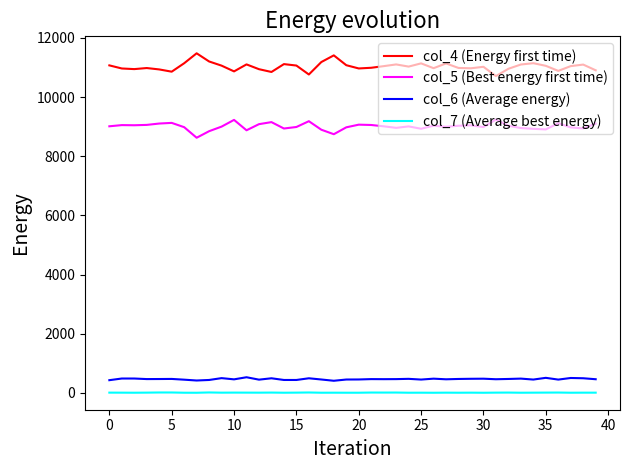

Which series has the largest total across all categories?

col_4 (Energy first time)